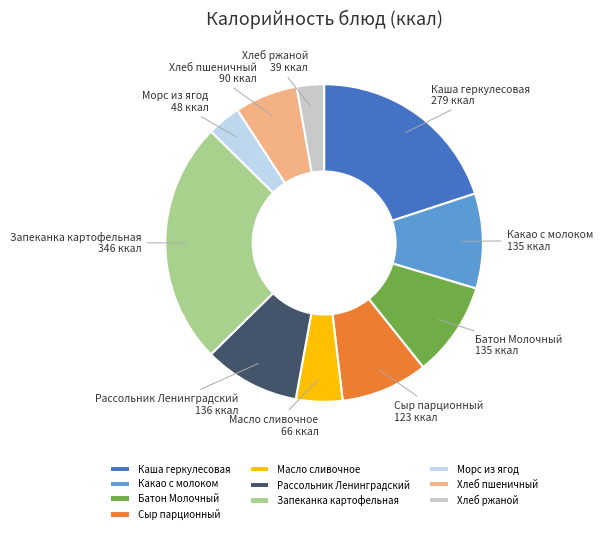

How many slices are in this pie chart?

10